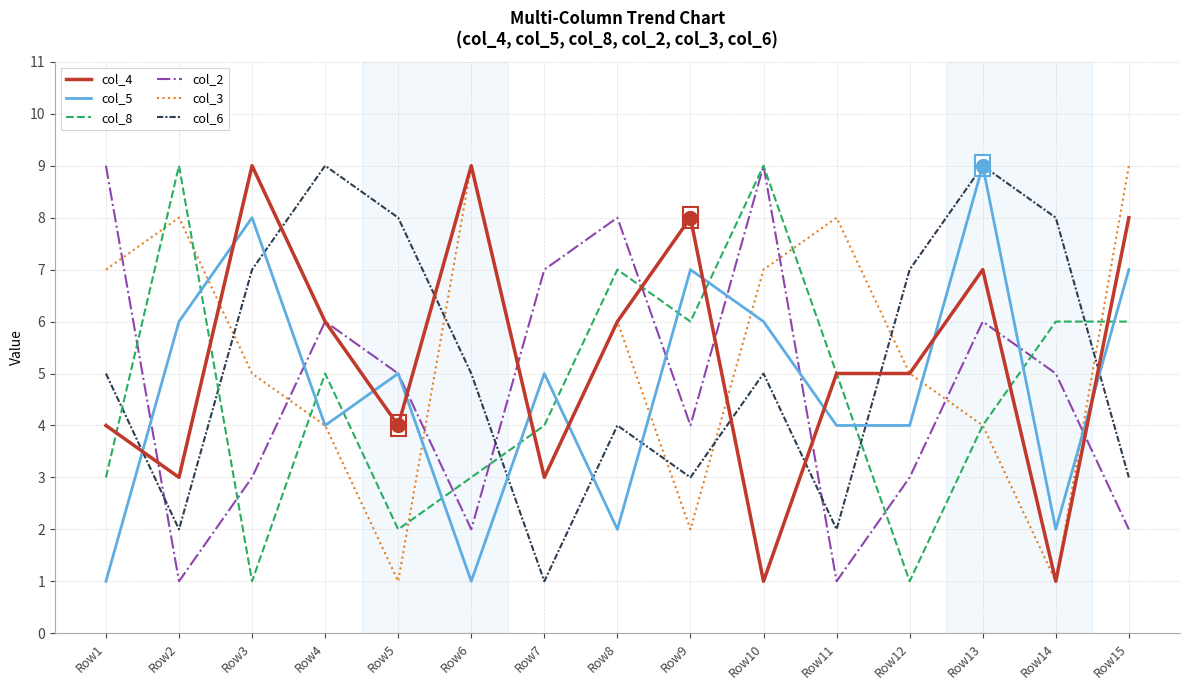

Where does the col_5 series first go above 5?

Row2